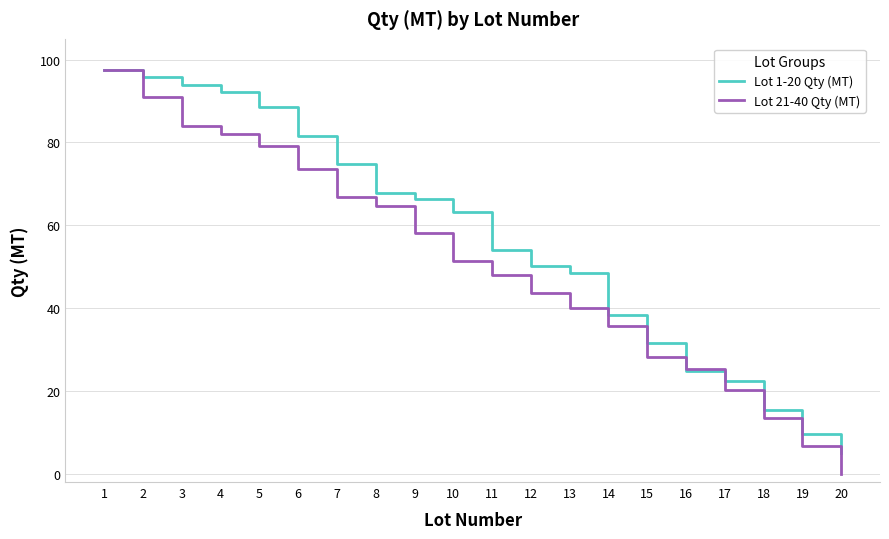

True or false: Lot 1-20 Qty (MT) has more than 1 interior local peaks.

False